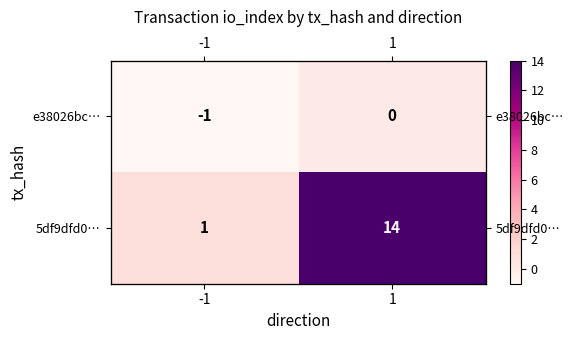

What is the sum of all e38026bc… values?

-1